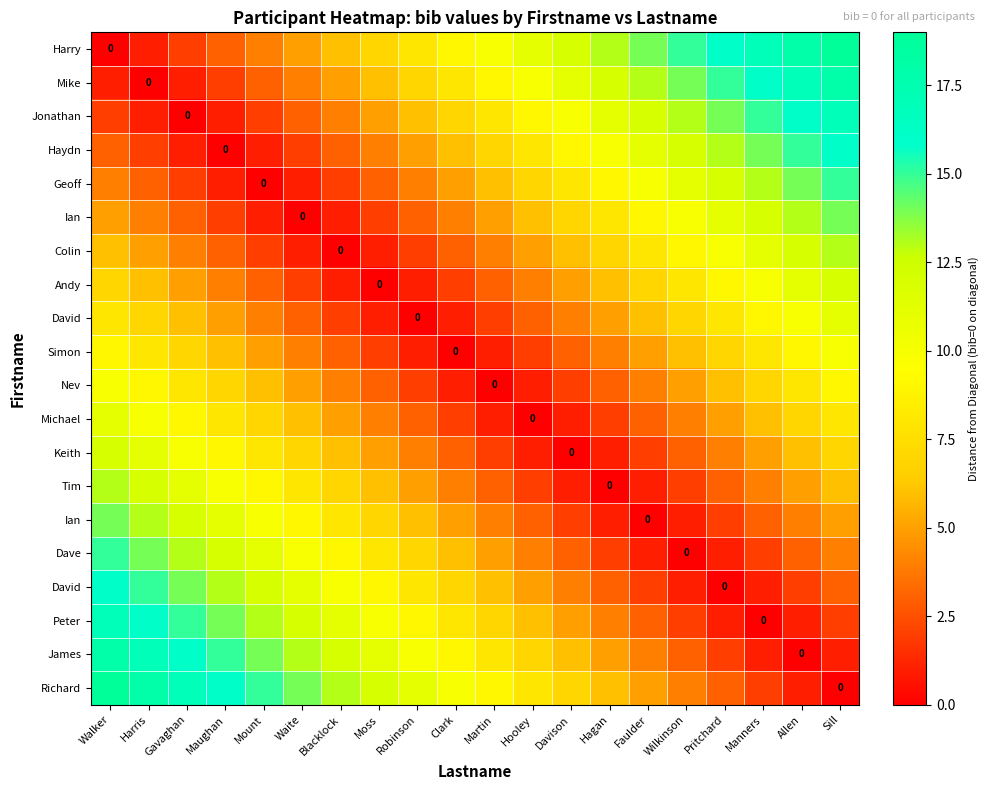

What is the difference between the highest and lowest values at Pritchard?

16